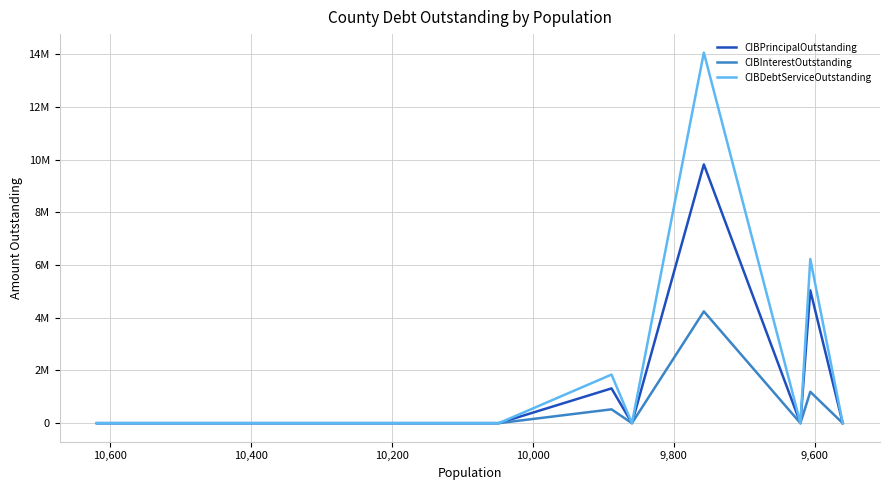

What is the average value of the CIBPrincipalOutstanding series?

1797666.7